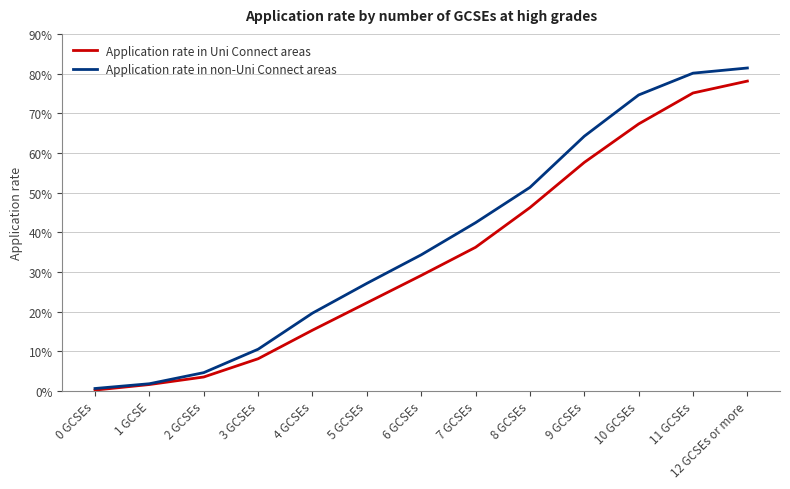

True or false: Application rate in non-Uni Connect areas has more than 0 interior local peaks.

False